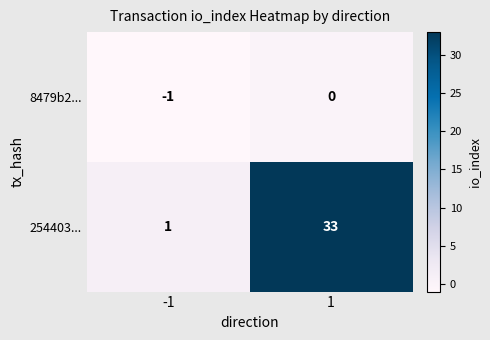

Reading left to right, transcribe all the data shown in this chart.

8479b2...: -1	0
254403...: 1	33